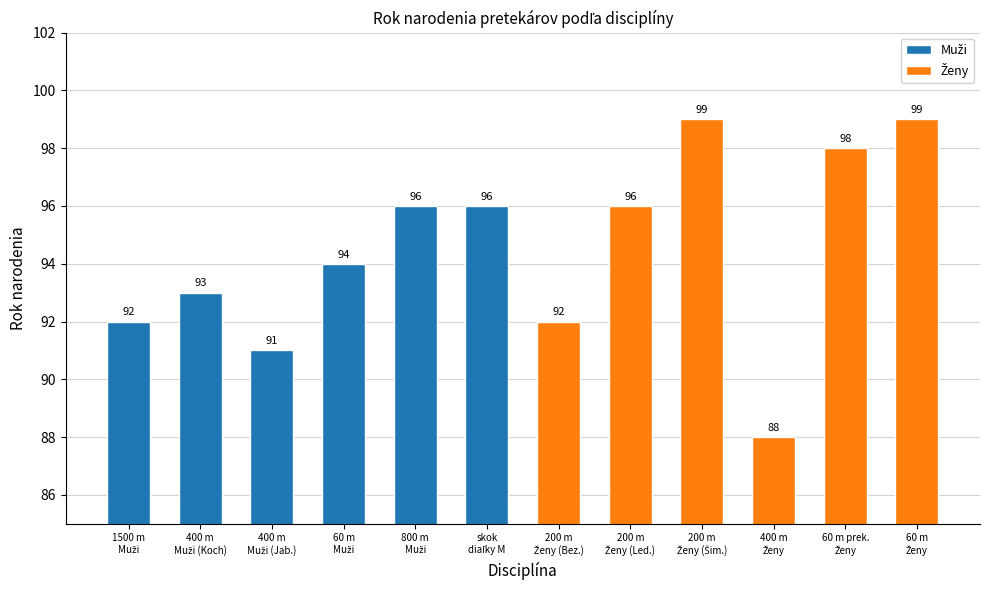

Rank the series by their maximum value, from highest to lowest.

Ženy, Muži